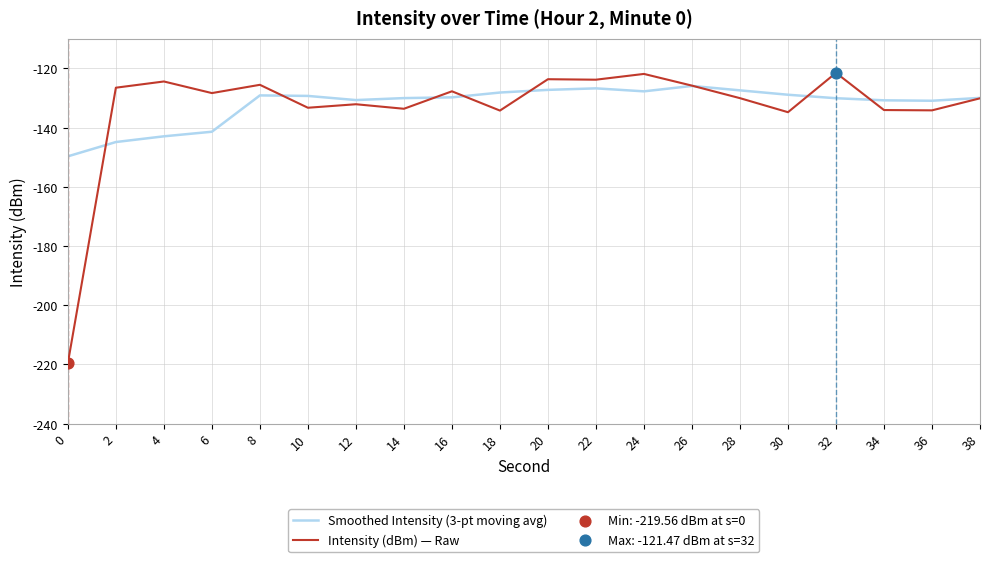

Between 18 and 22, which series saw the biggest shift?

Intensity (dBm) — Raw